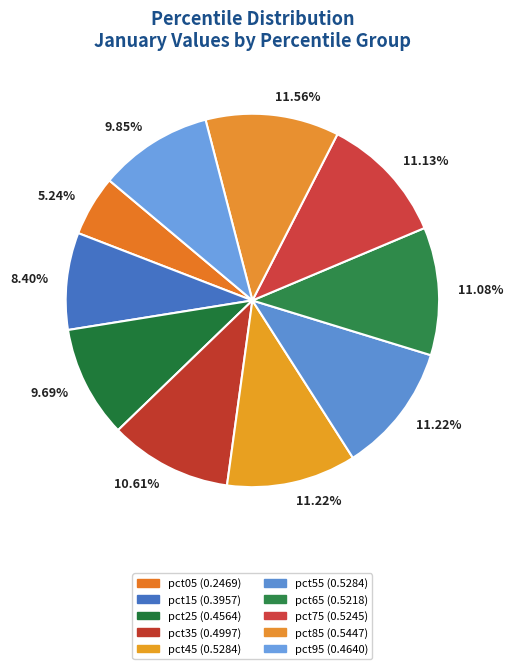

Count the number of slices in the pie.

10